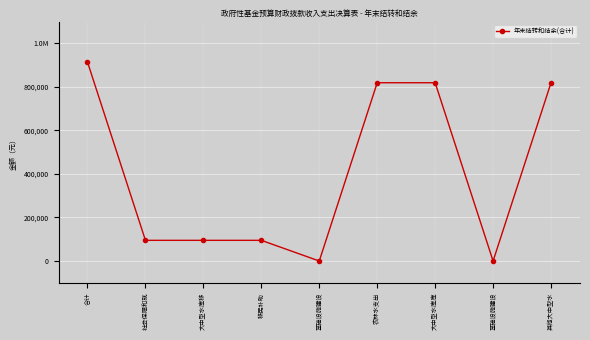

Where is the first local minimum?

基础设施建设